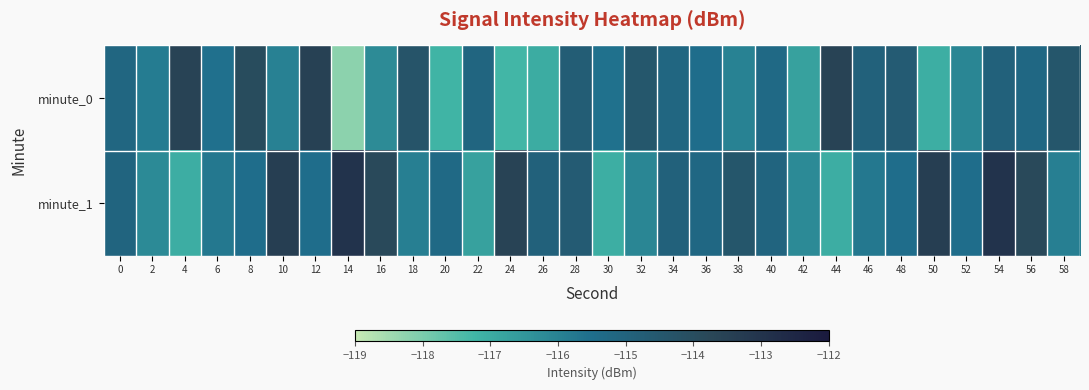

Rank the series at 56 from highest to lowest value.

minute_1, minute_0